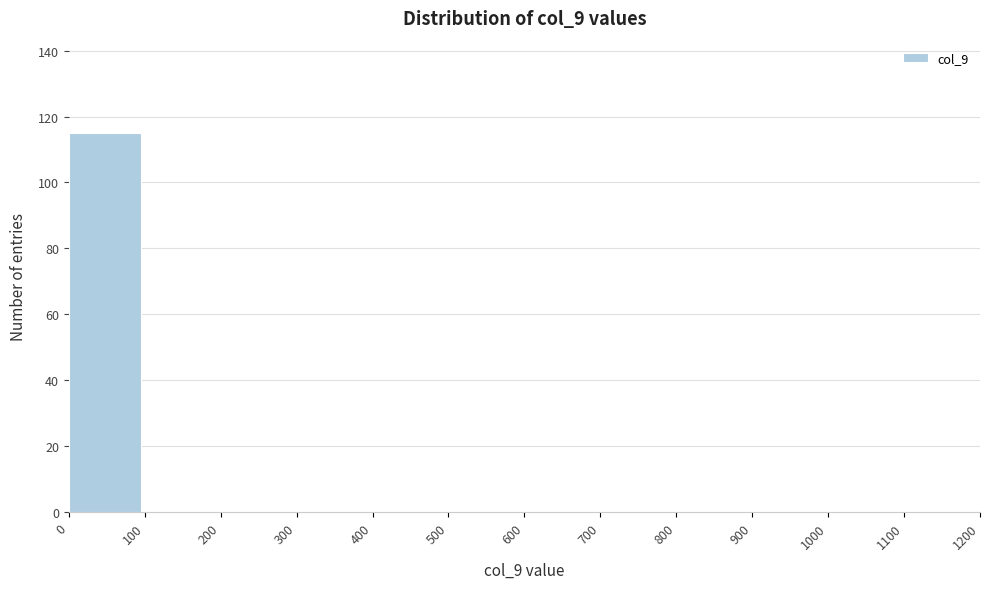

Reading right to left, list all the values displayed in this chart.

1100=0	1000=0	900=0	800=0	700=0	600=0	500=0	400=0	300=0	200=0	100=0	0=115